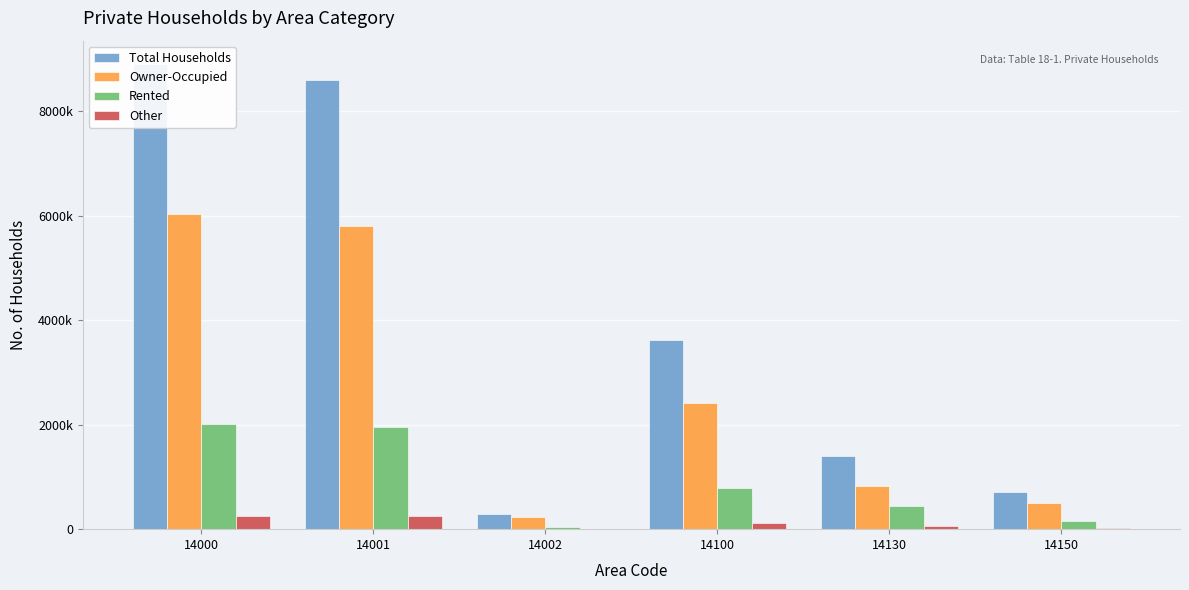

How many bars are there in each group?

4